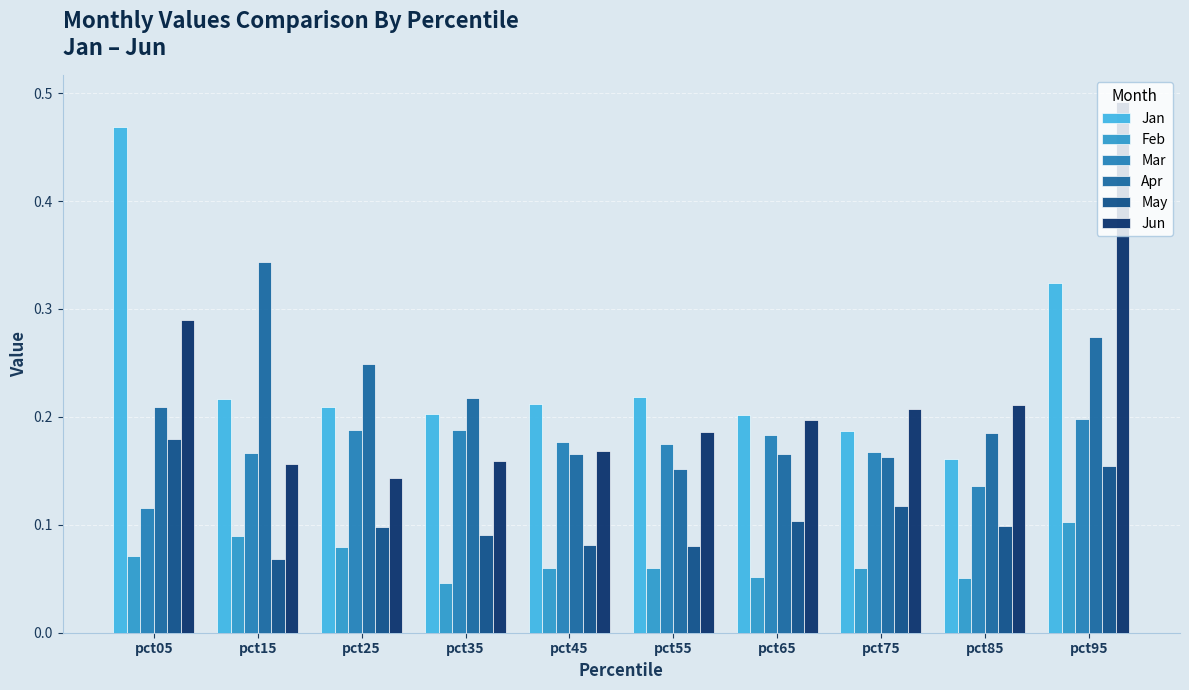

Count the number of data series in this chart.

6